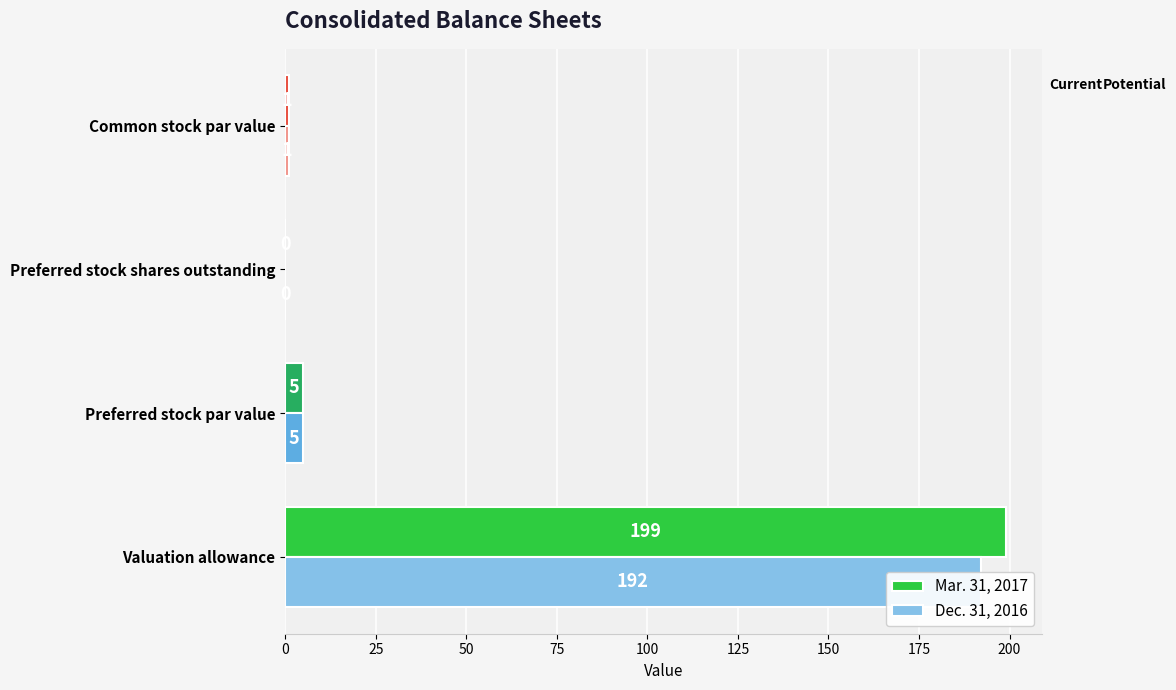

What is the difference between the second highest and minimum values in the Dec. 31, 2016 series?

5